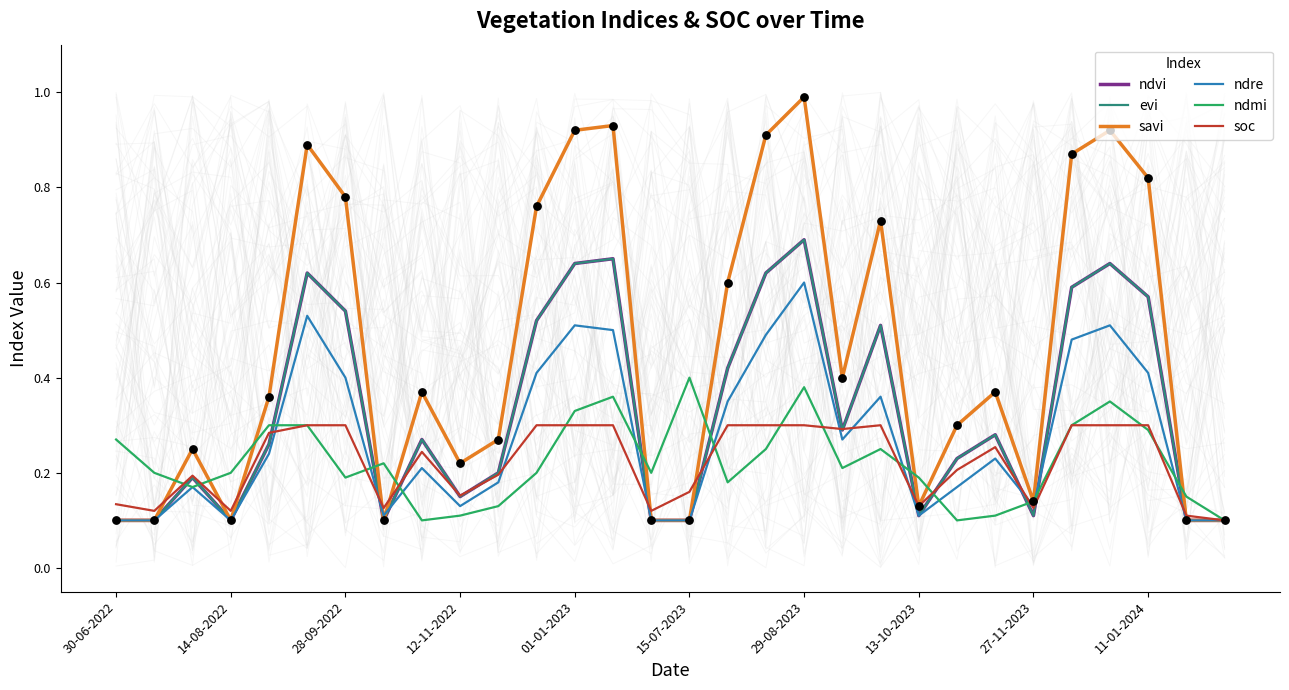

Which series reaches the maximum Y coordinate?

savi